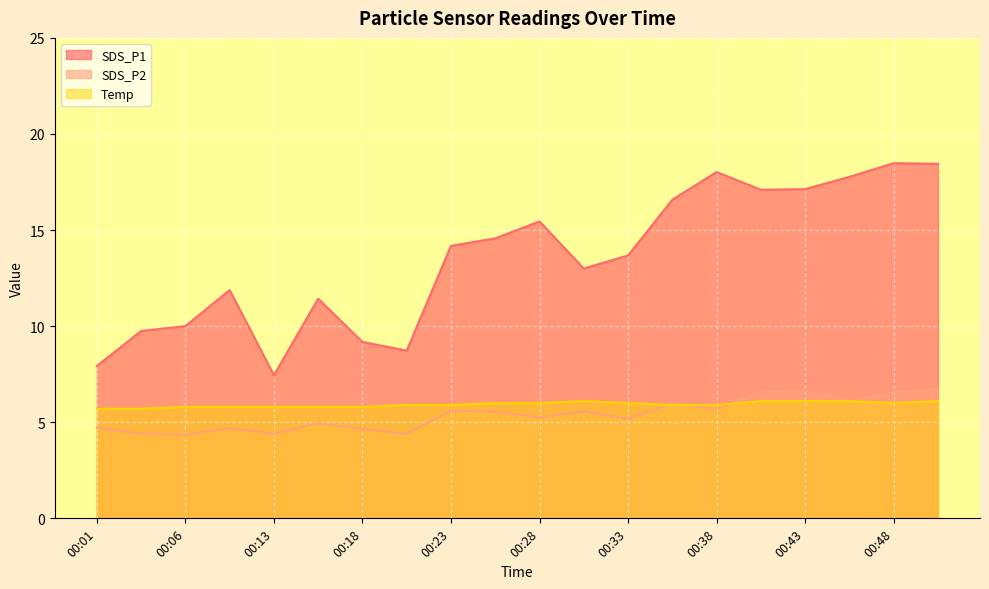

What is the value of the SDS_P2 point at the 3rd from the left?

4.3